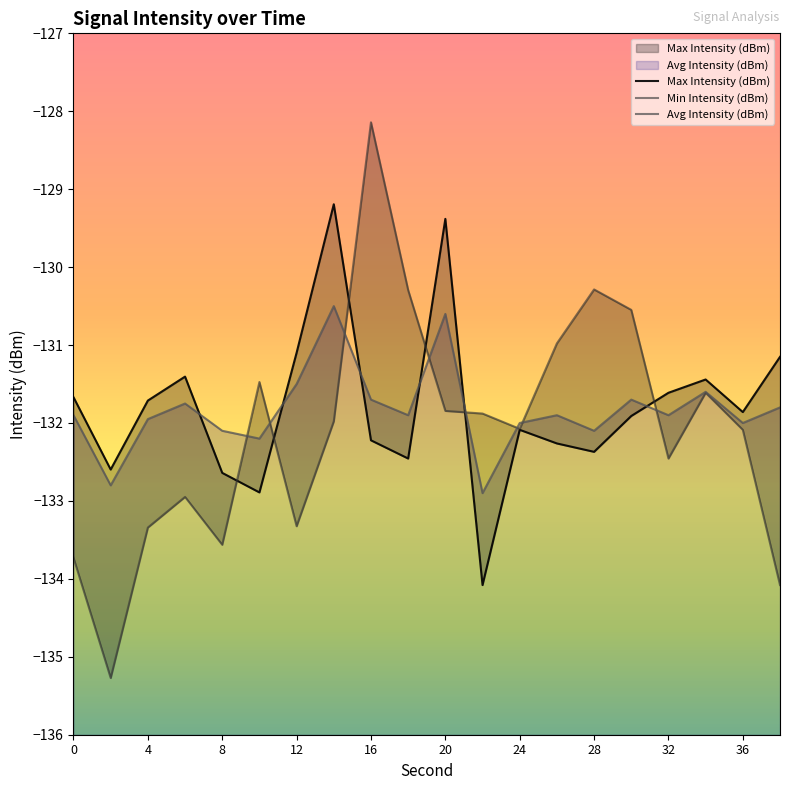

The Min Intensity (dBm) series shows -230.5 at 0. True or false?

False